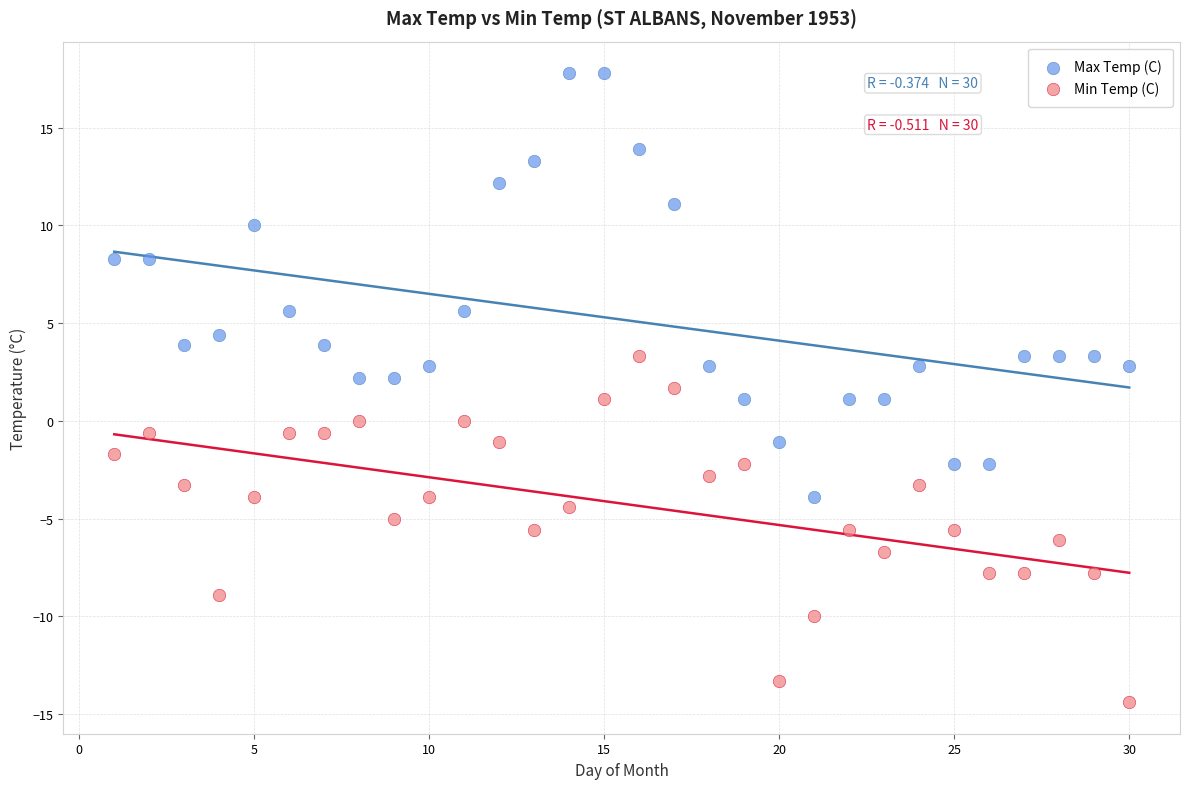

Which series has the widest spread of Y values?

Max Temp (C)